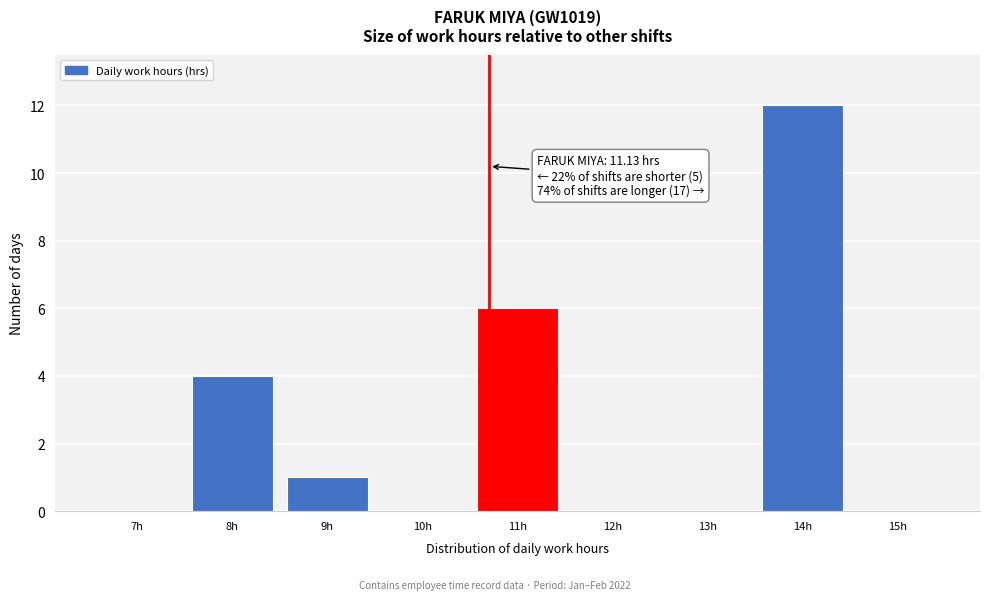

Reading left to right, transcribe all the data shown in this chart.

7h=0	8h=4	9h=1	10h=0	11h=6	12h=0	13h=0	14h=12	15h=0